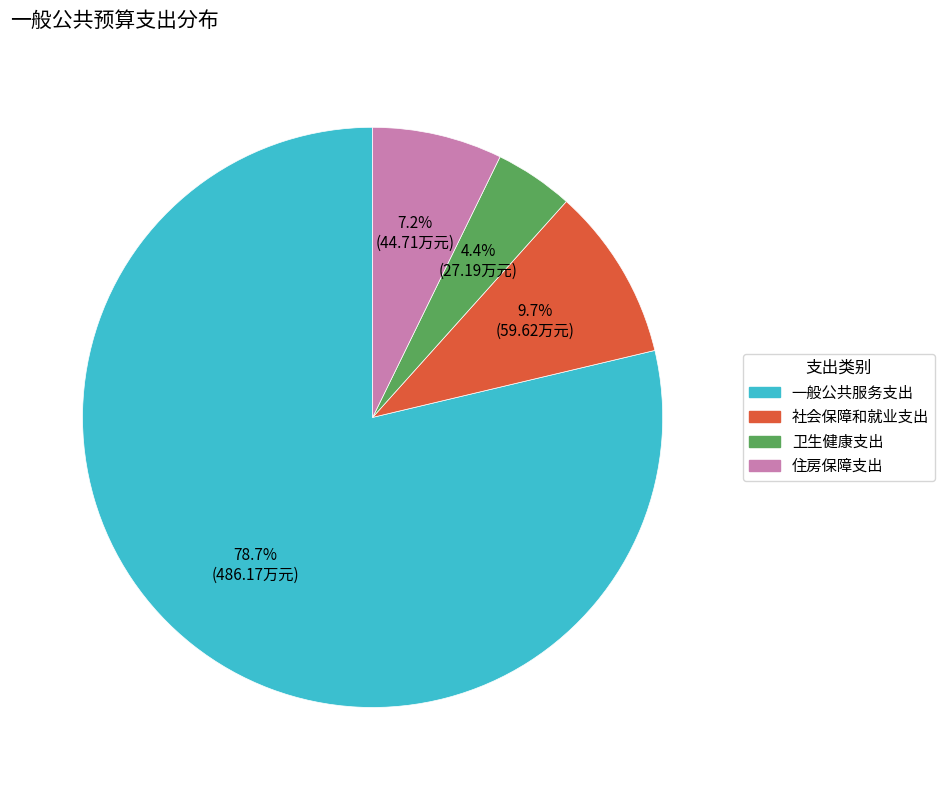

Is 一般公共服务支出 the majority of the pie?

Yes